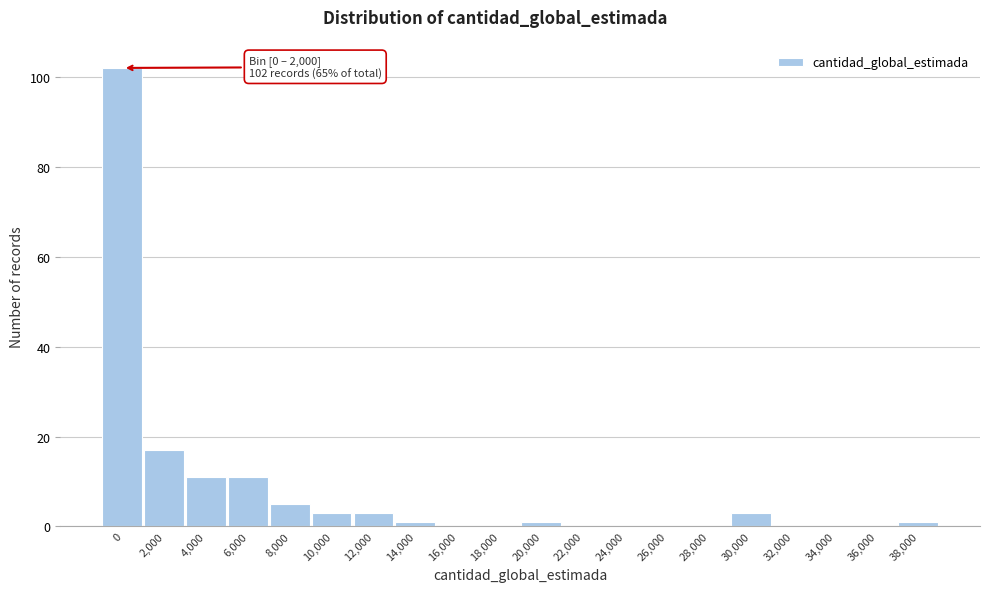

Reading right to left, extract all data points from this chart.

38,000=1	36,000=0	34,000=0	32,000=0	30,000=3	28,000=0	26,000=0	24,000=0	22,000=0	20,000=1	18,000=0	16,000=0	14,000=1	12,000=3	10,000=3	8,000=5	6,000=11	4,000=11	2,000=17	0=102